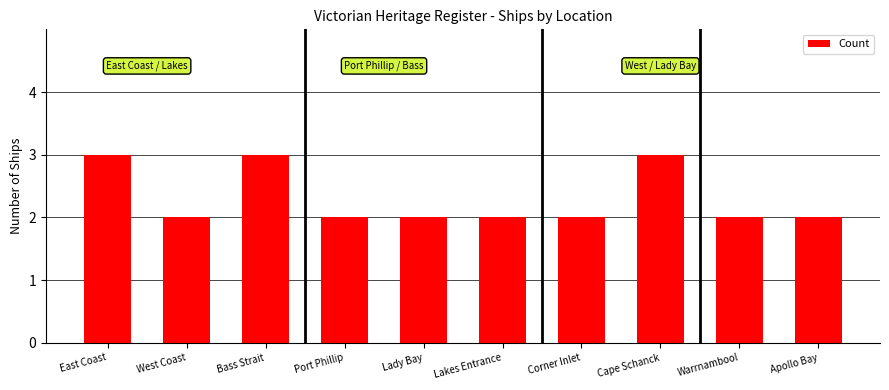

What is the sum of the values at Bass Strait and West Coast?

5